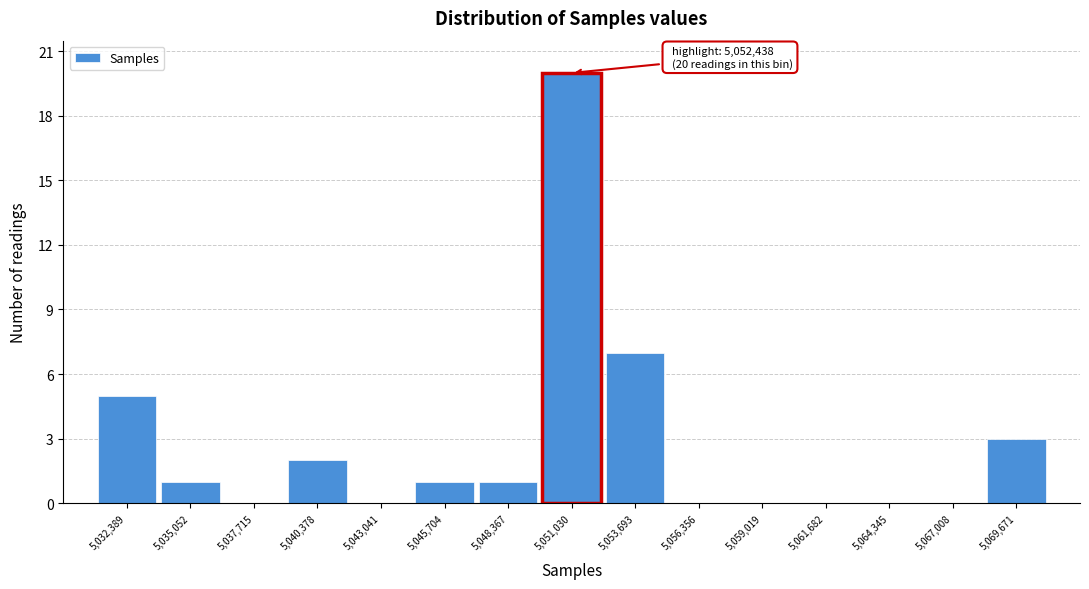

Reading right to left, transcribe all the data shown in this chart.

5,069,671=3	5,067,008=0	5,064,345=0	5,061,682=0	5,059,019=0	5,056,356=0	5,053,693=7	5,051,030=20	5,048,367=1	5,045,704=1	5,043,041=0	5,040,378=2	5,037,715=0	5,035,052=1	5,032,389=5